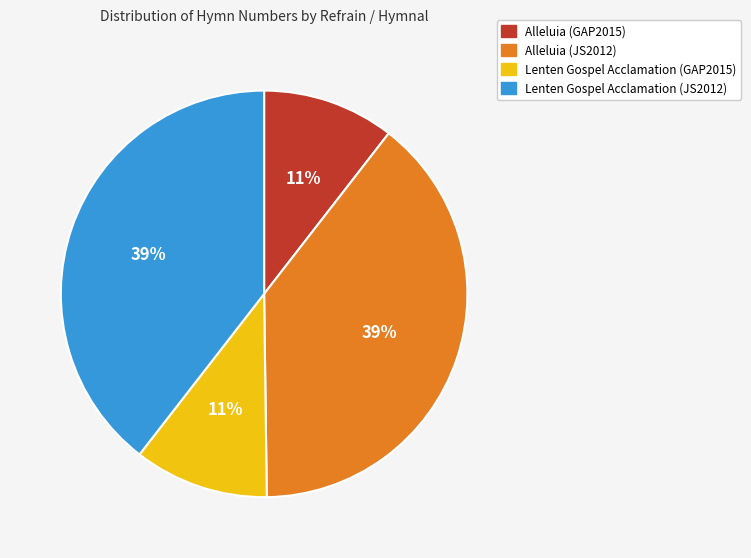

To the nearest percent, what percentage of the pie is Alleluia (GAP2015)?

11%